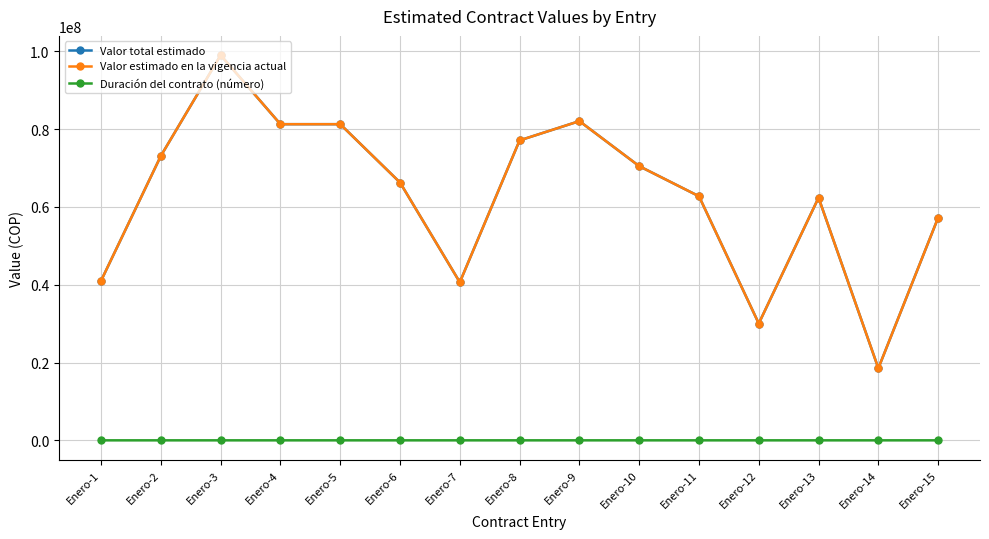

Is this an area chart (filled region under the line)?

No